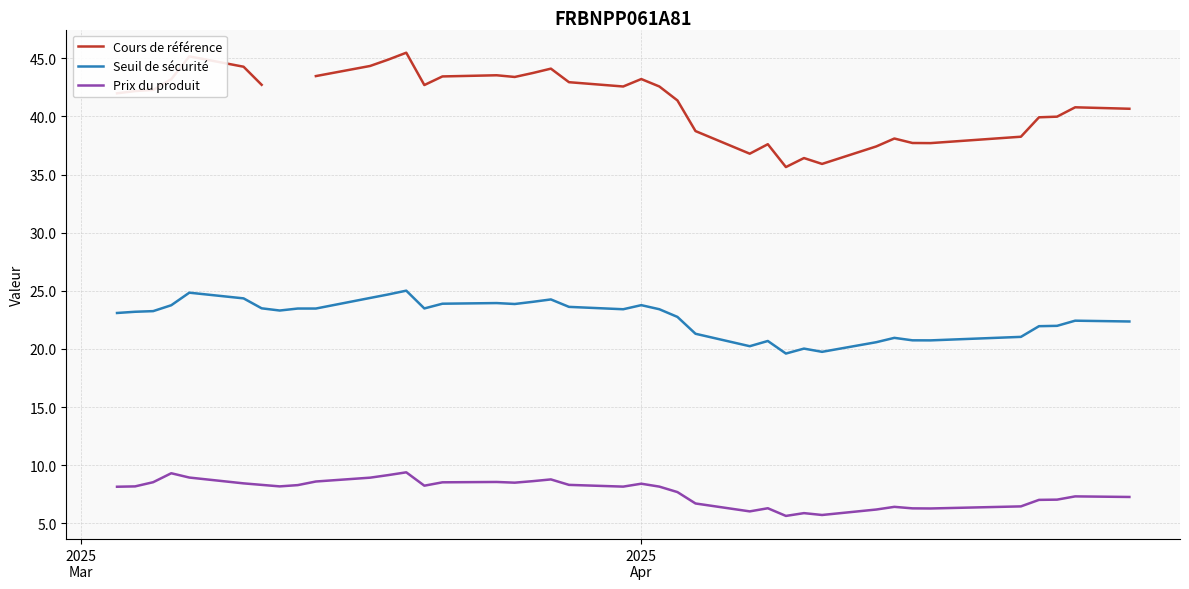

What are all the series names shown in the legend?

Cours de référence, Seuil de sécurité, Prix du produit